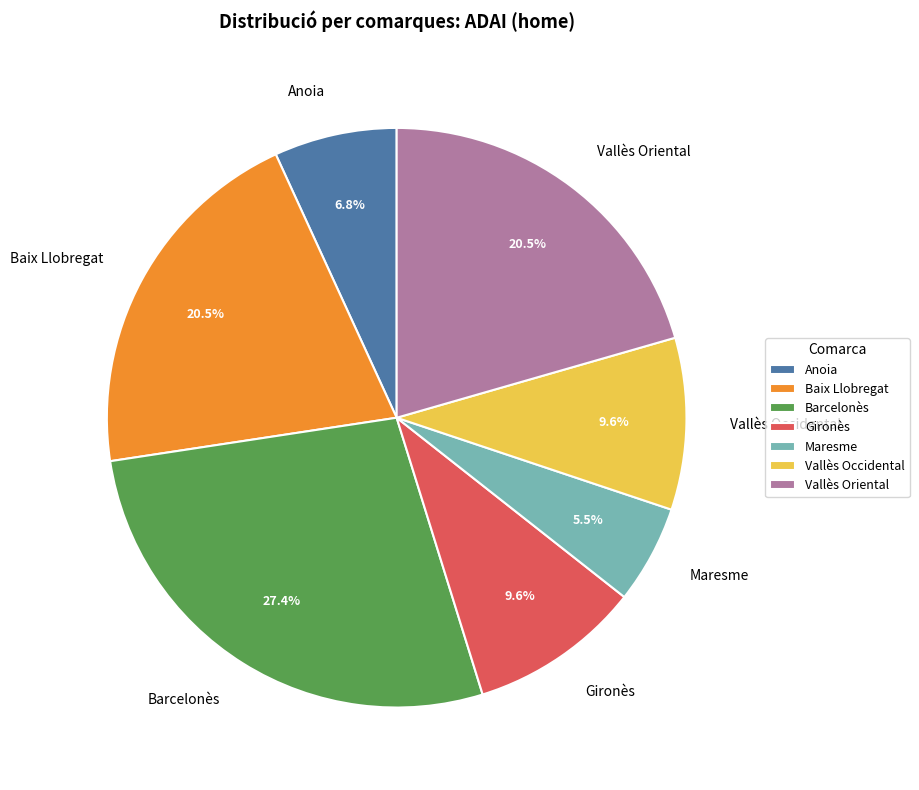

To the nearest percent, what is the average slice percentage?

14%